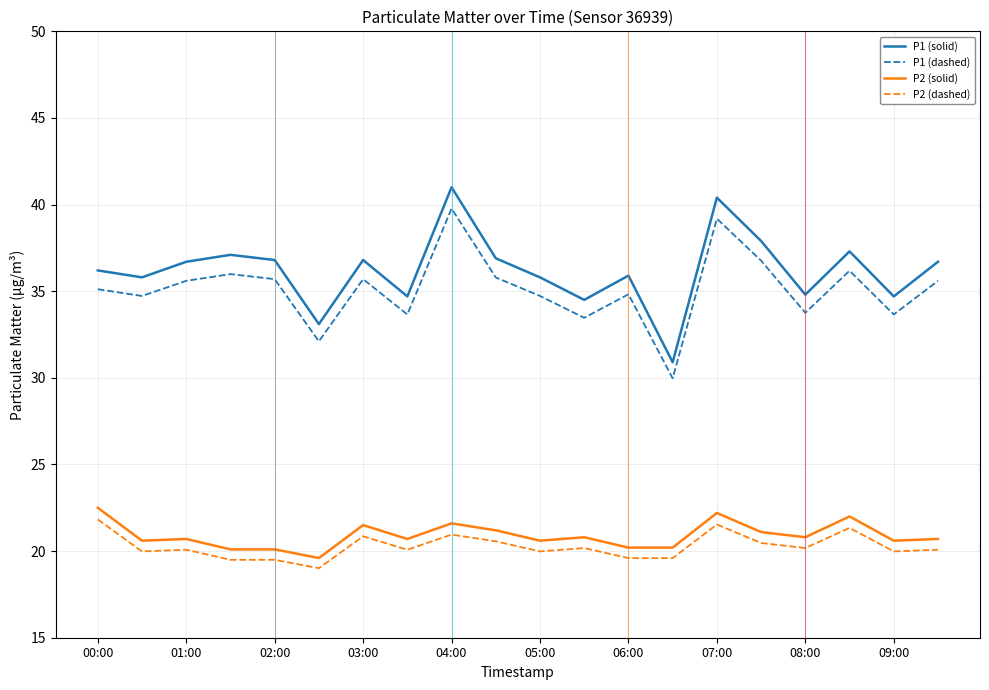

True or false: P1 (dashed) and P2 (dashed) cross at least once.

False